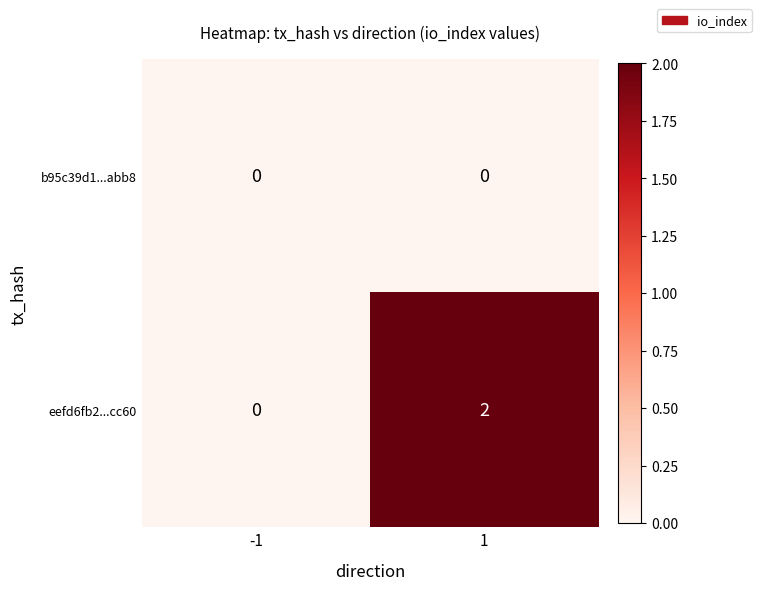

Rank the series by their maximum value, from lowest to highest.

b95c39d1...abb8, eefd6fb2...cc60